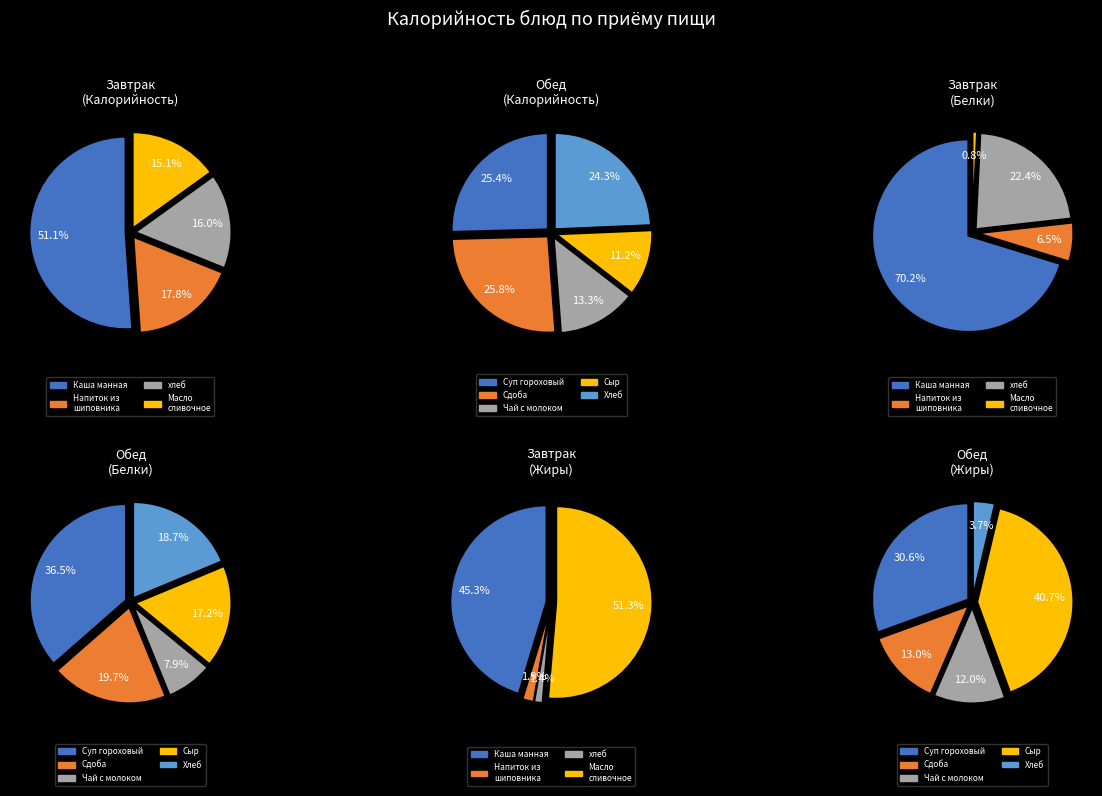

What is the smallest slice in the pie chart?

Сыр